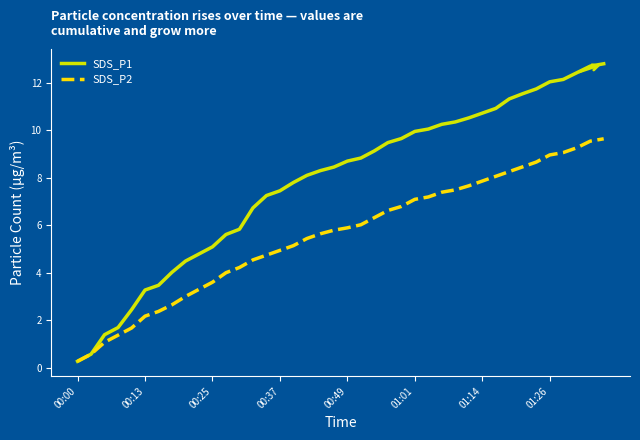

What is the difference between the maximum and minimum values in the SDS_P1 series?

12.5